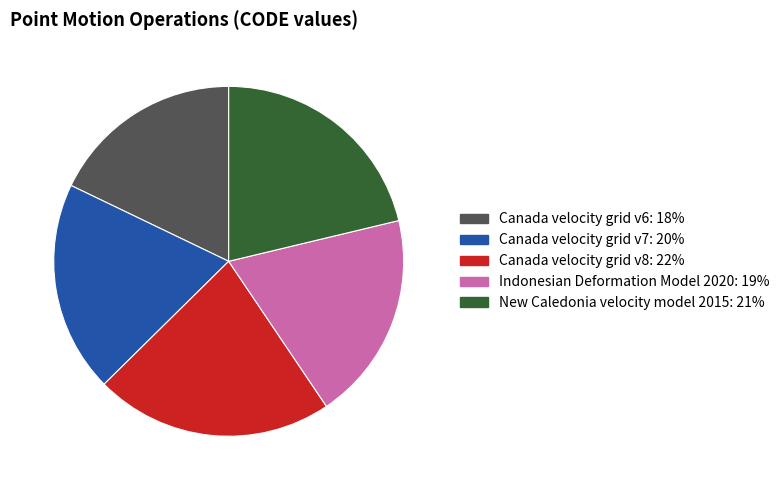

Which category has the biggest portion of the pie?

Canada velocity grid v8